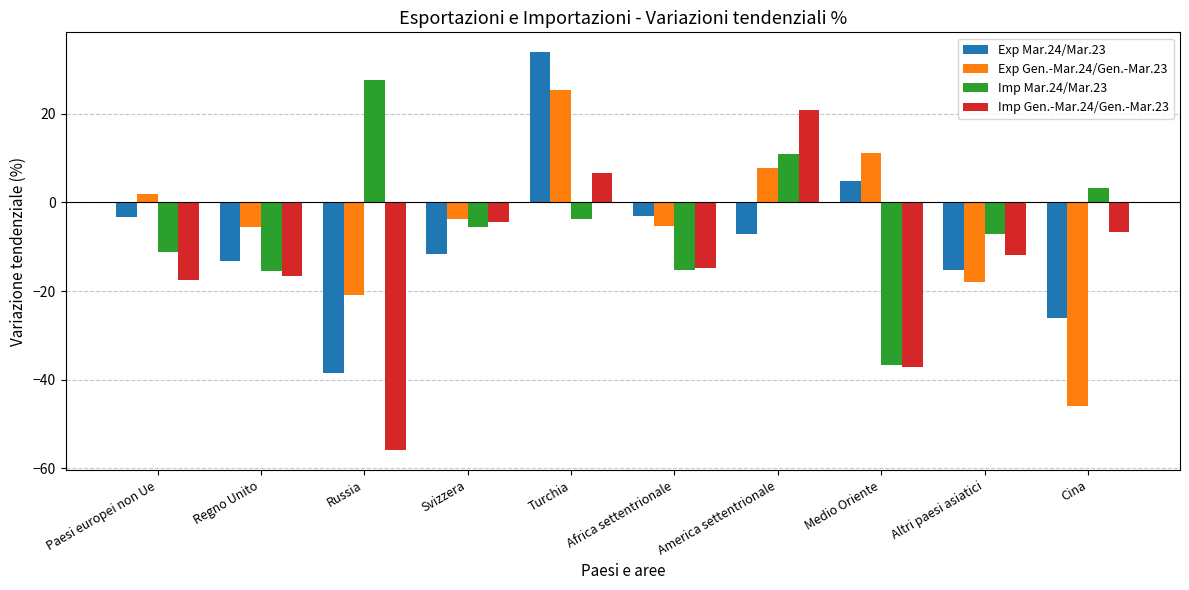

How many bars are there in total?

40